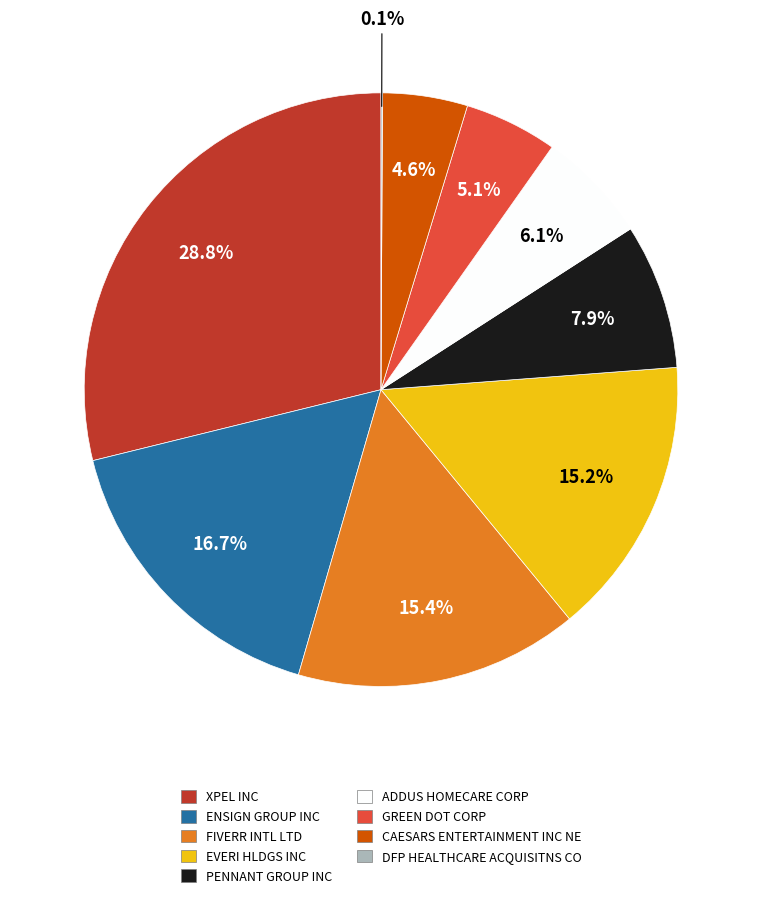

What is the ratio of the value at ENSIGN GROUP INC to the value at GREEN DOT CORP?

3.3